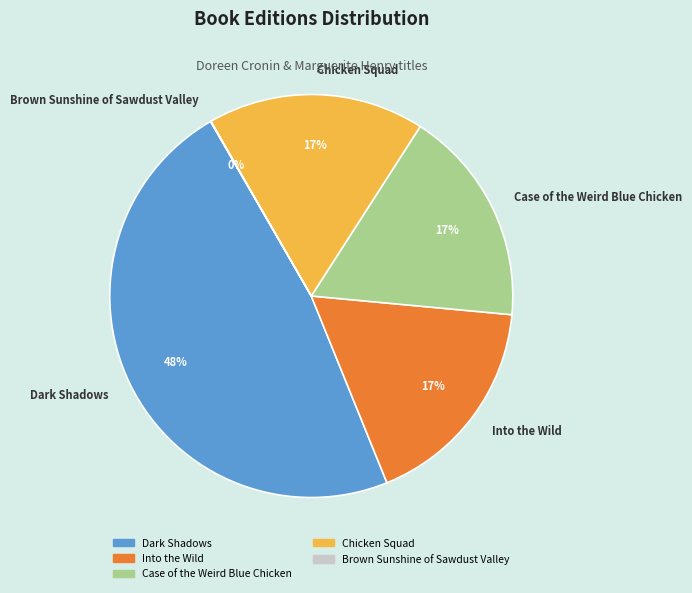

Is there a majority slice in this chart?

No